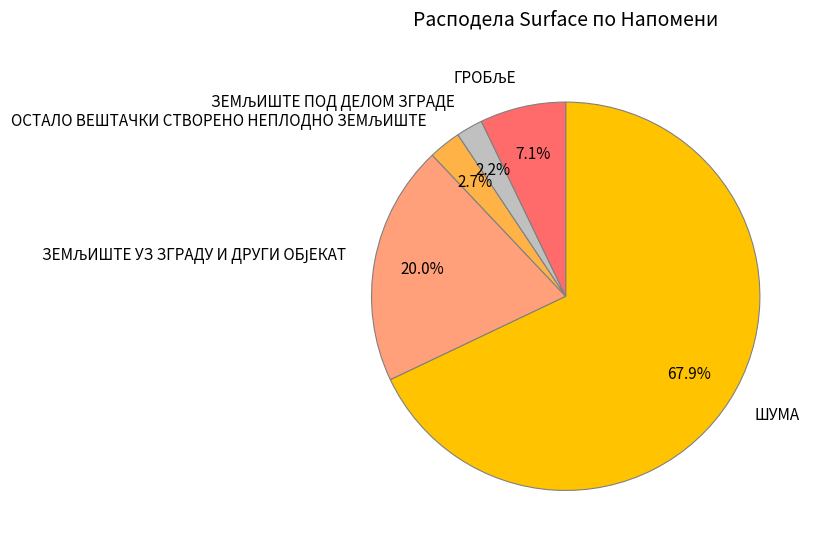

Does any single category account for the majority?

Yes